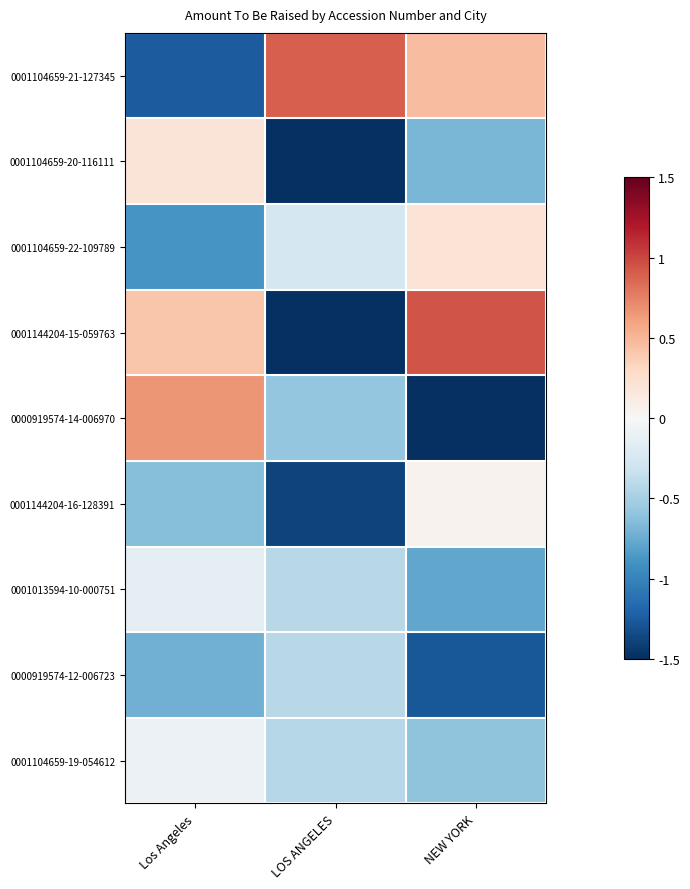

At which category does the chart reach its minimum across all series?

LOS ANGELES